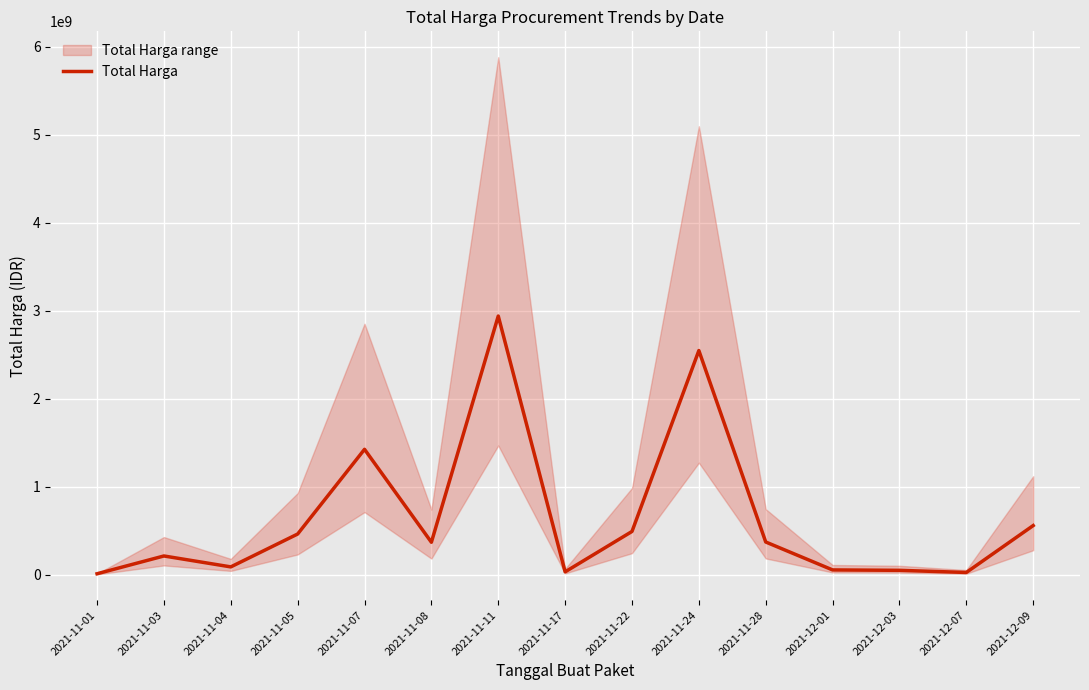

What is the approximate value at 2021-11-05, to the nearest 10?

464002100